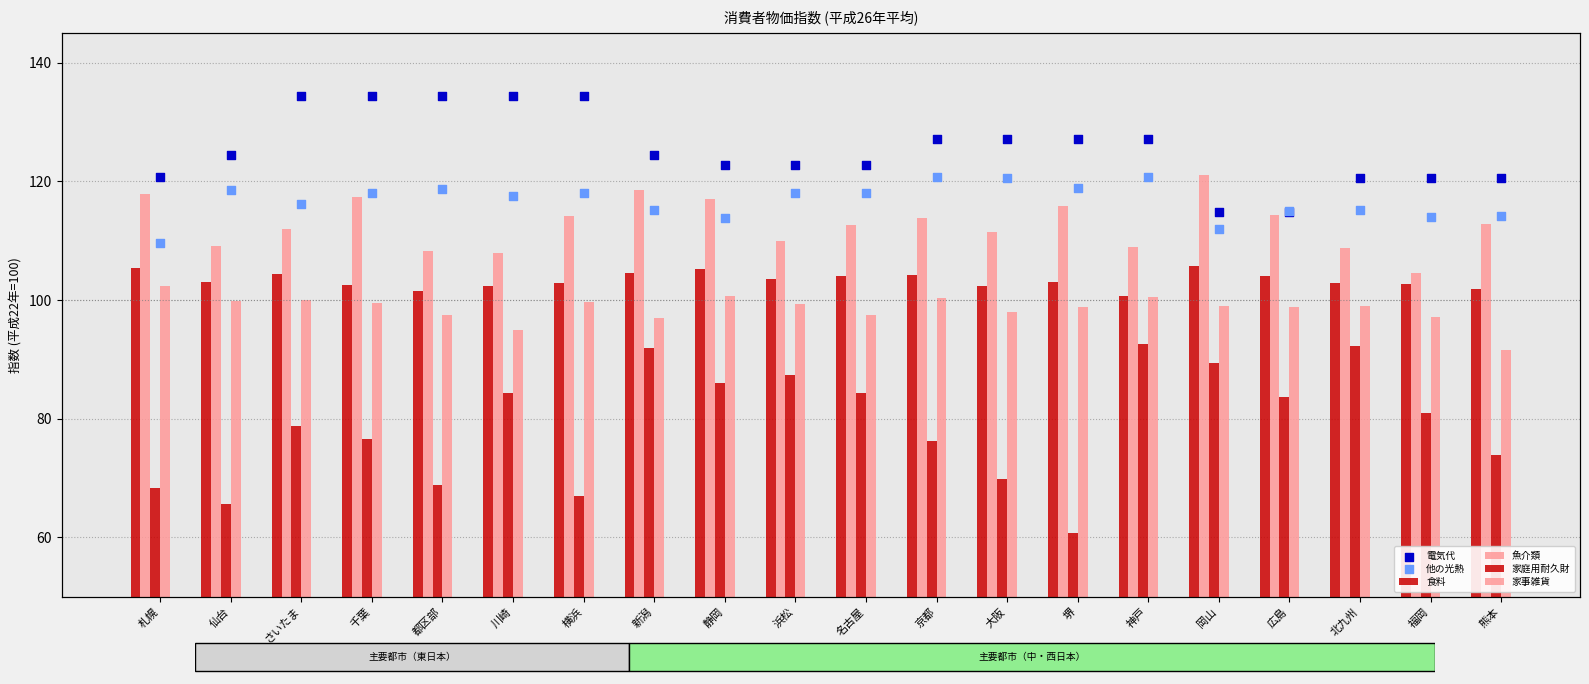

Which series contains the lowest Y value?

家庭用耐久財